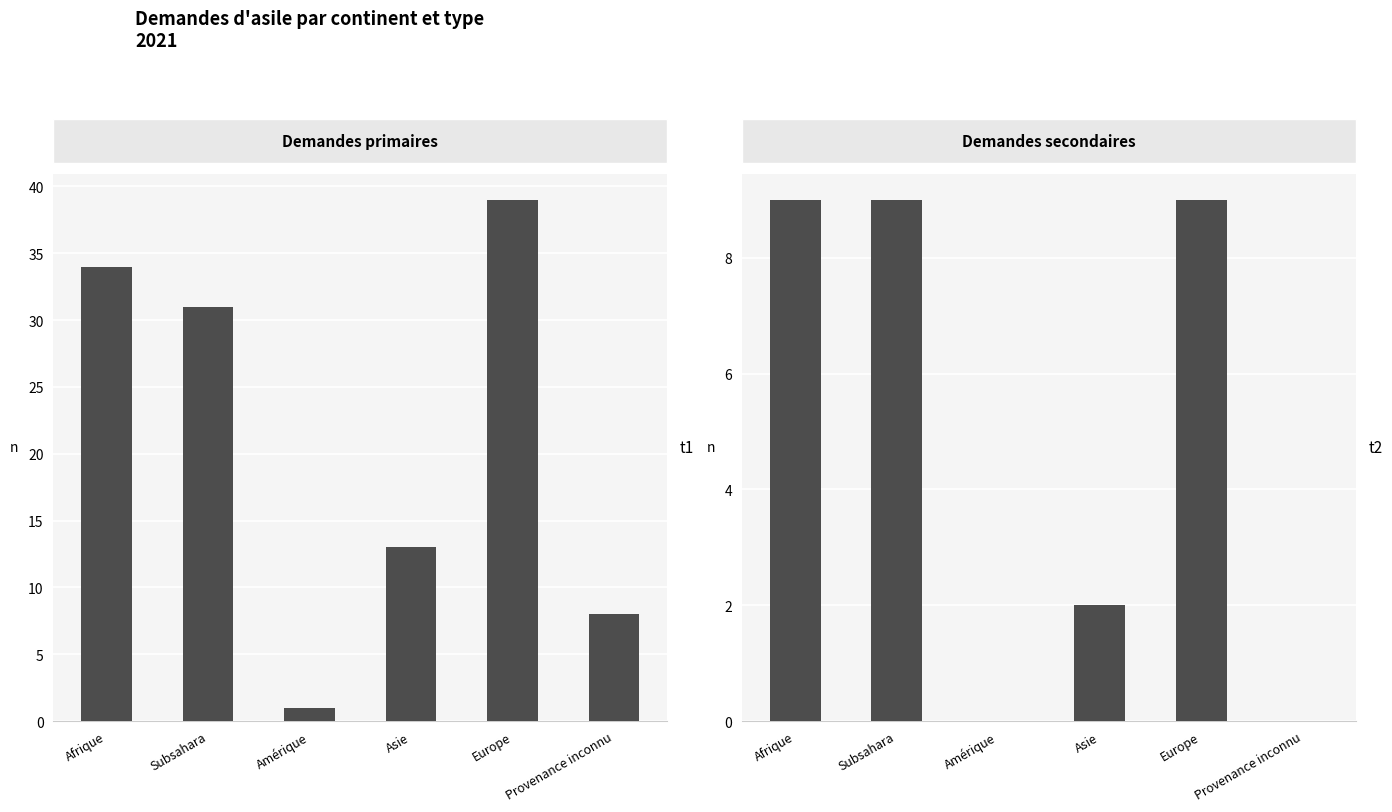

Which series has the largest total across all categories?

Demandes primaires